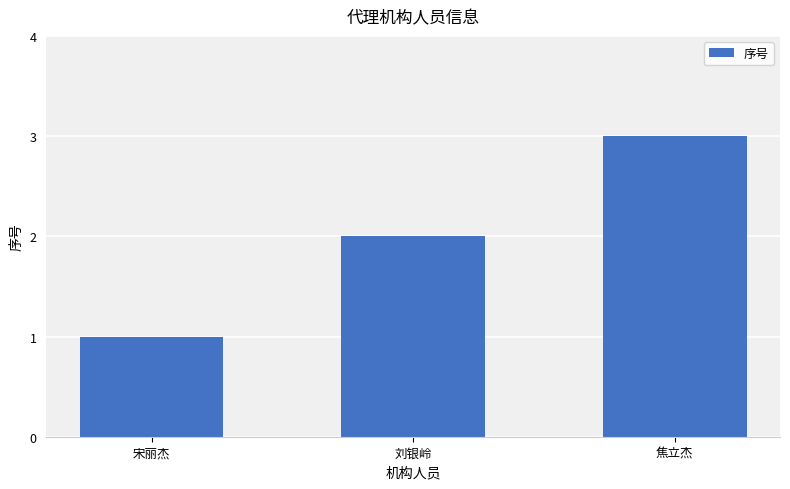

Approximately how many times larger is the value at 刘银岭 compared to 宋丽杰?

2.0